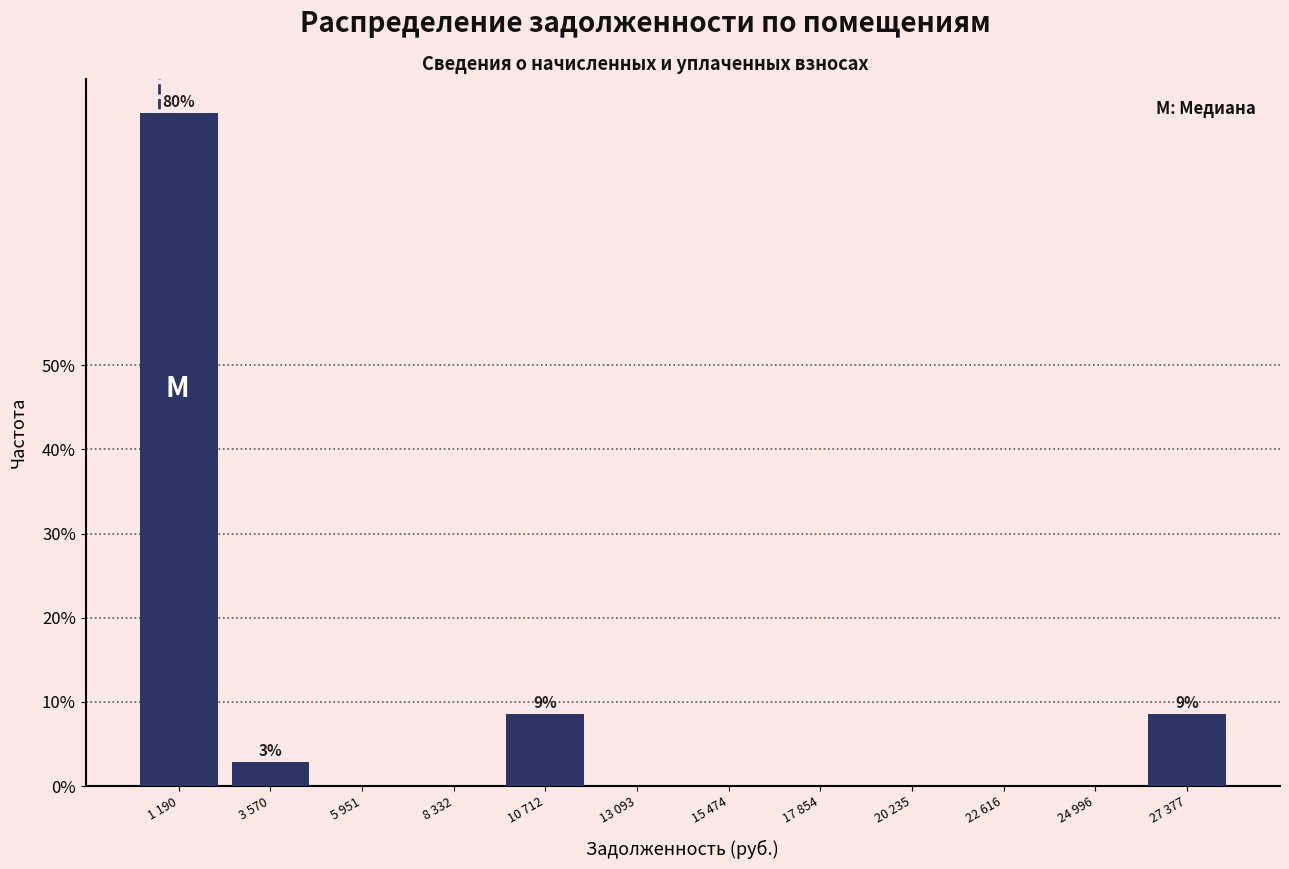

Reading left to right, what are all the values shown in this chart?

1 190=80.0	3 570=2.9	5 951=0.0	8 332=0.0	10 712=8.6	13 093=0.0	15 474=0.0	17 854=0.0	20 235=0.0	22 616=0.0	24 996=0.0	27 377=8.6